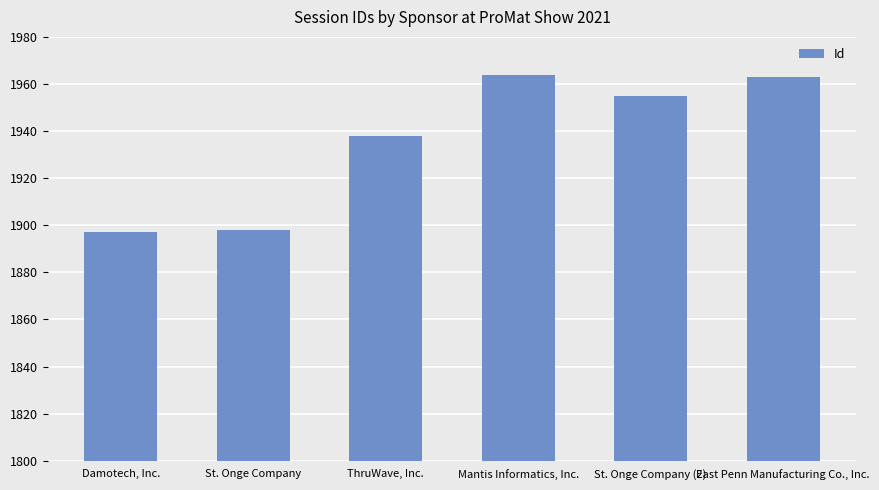

Reading left to right, extract all data points from this chart.

1897	1898	1938	1964	1955	1963